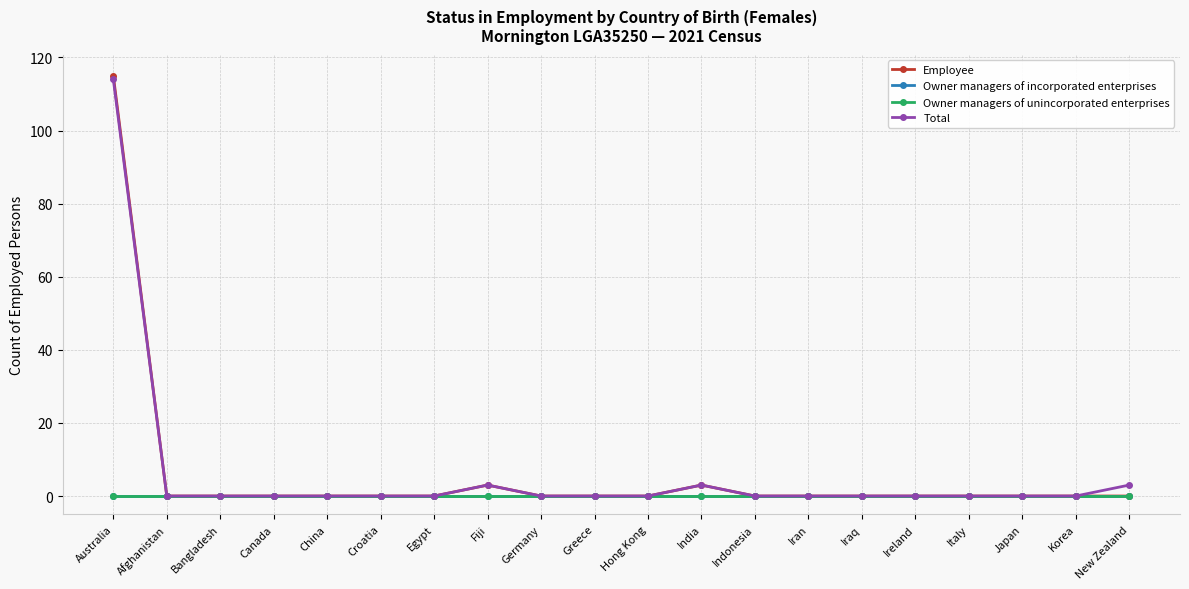

Where is Total nearest to the value 57?

Fiji